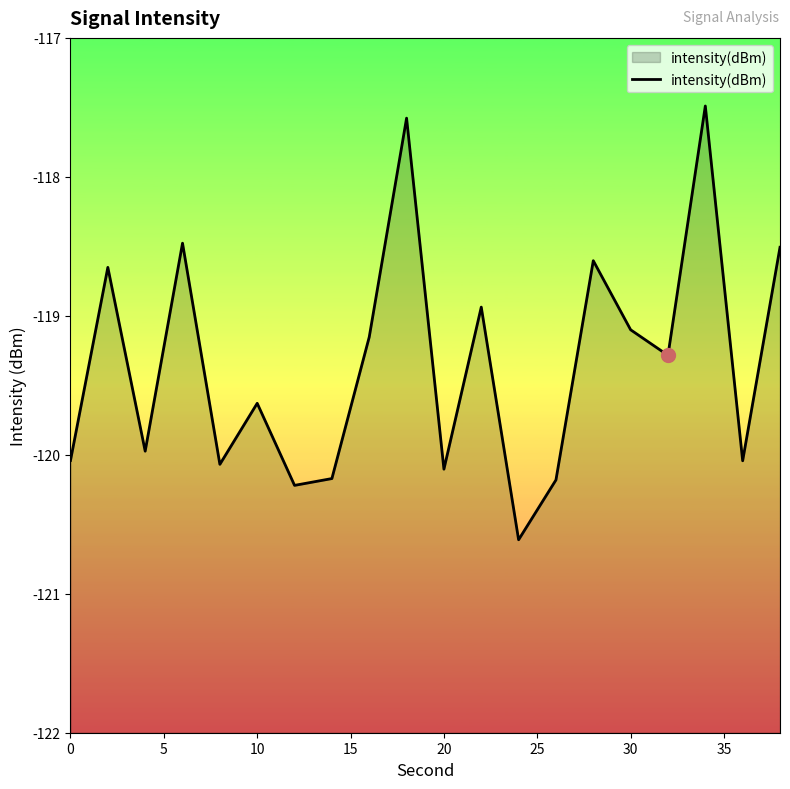

The value at 20 is -120.1. True or false?

True